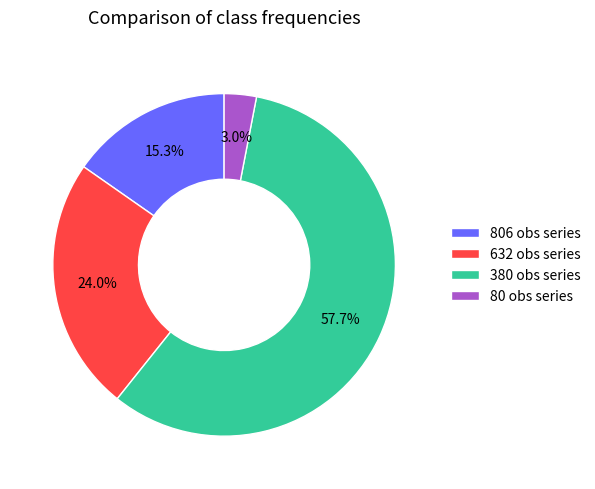

Which has a higher value, 632 obs series or 806 obs series?

632 obs series